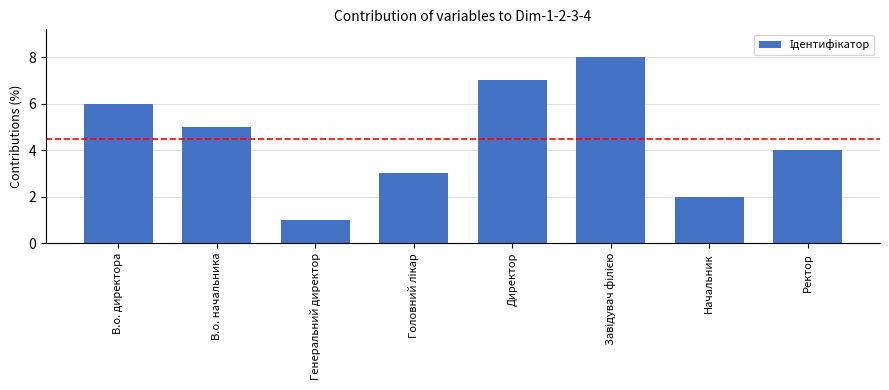

Where is the data nearest to the value 4?

Ректор